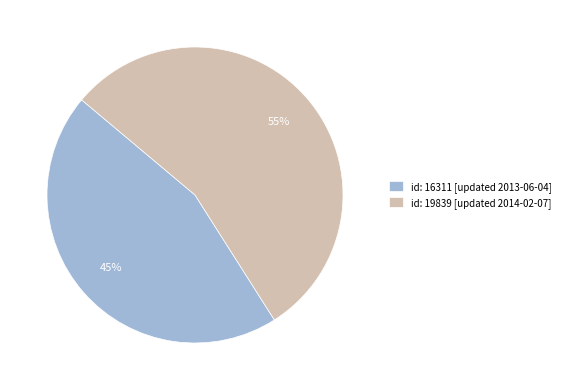

To the nearest percent, what is the combined percentage of id: 16311 [updated 2013-06-04] and id: 19839 [updated 2014-02-07]?

100%